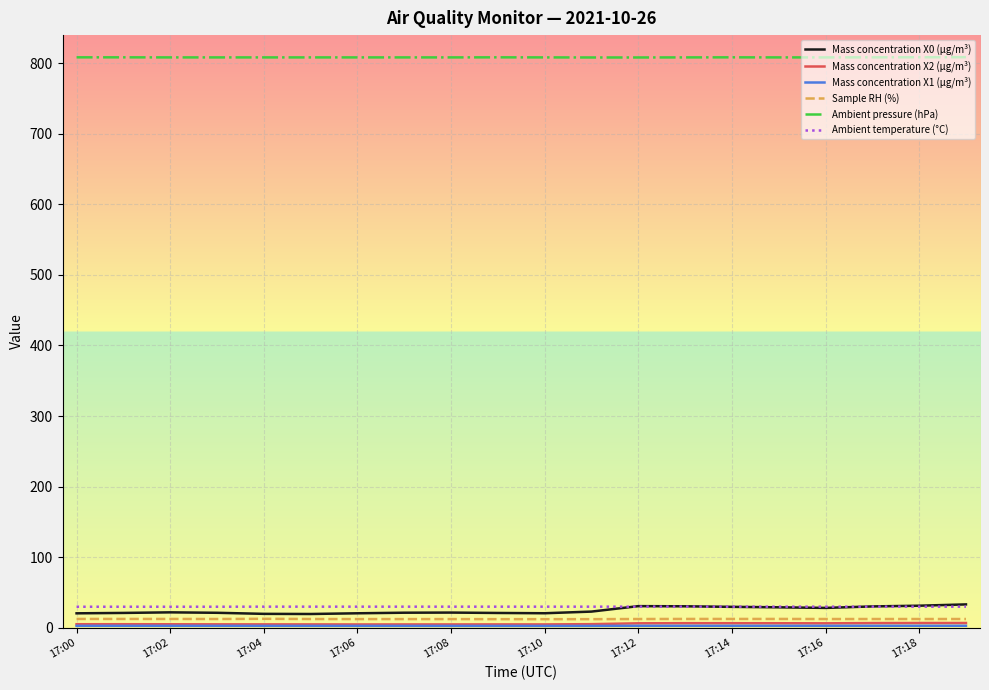

Is this an area chart (filled region under the line)?

No